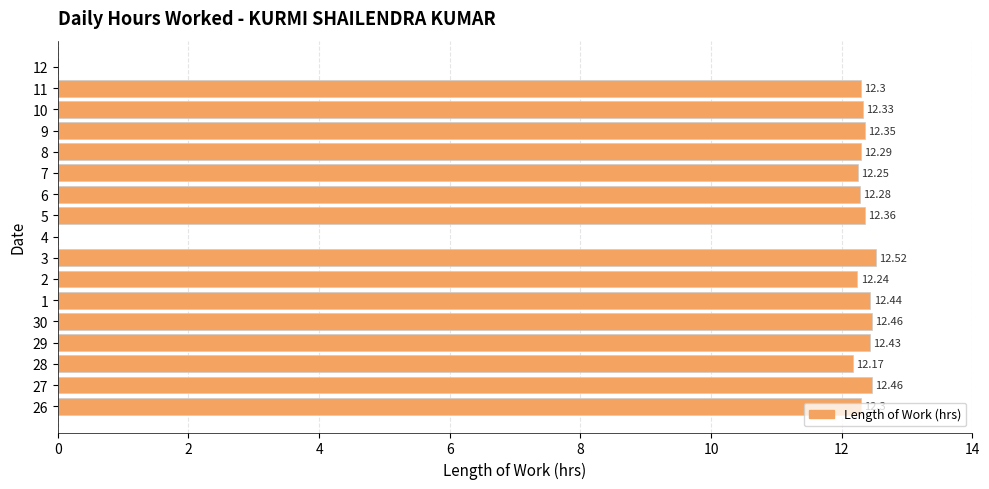

What is the sum of all values?

185.2